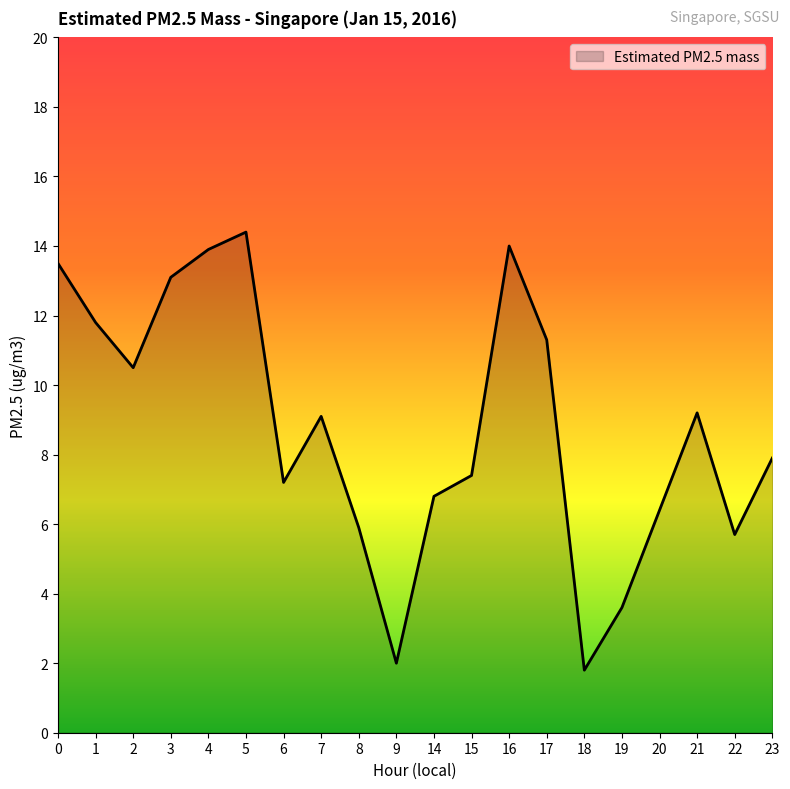

What value does the data have at 16?

14.0